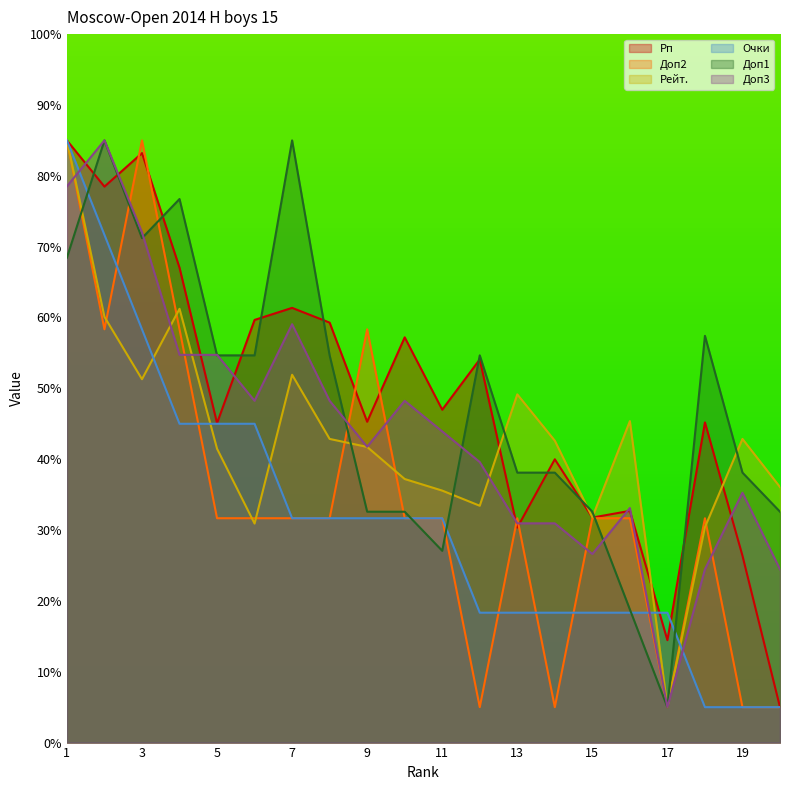

True or false: Рейт. has more than 2 points higher than both neighbors.

True